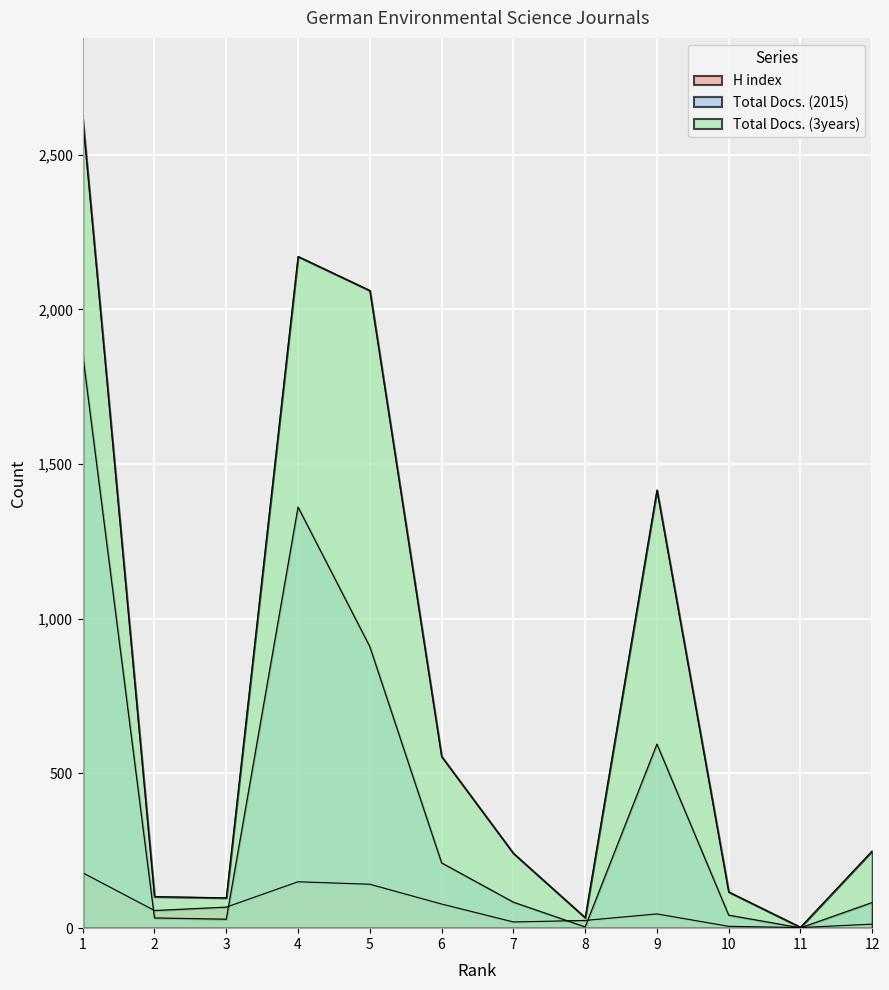

How many series are shown in this chart?

3